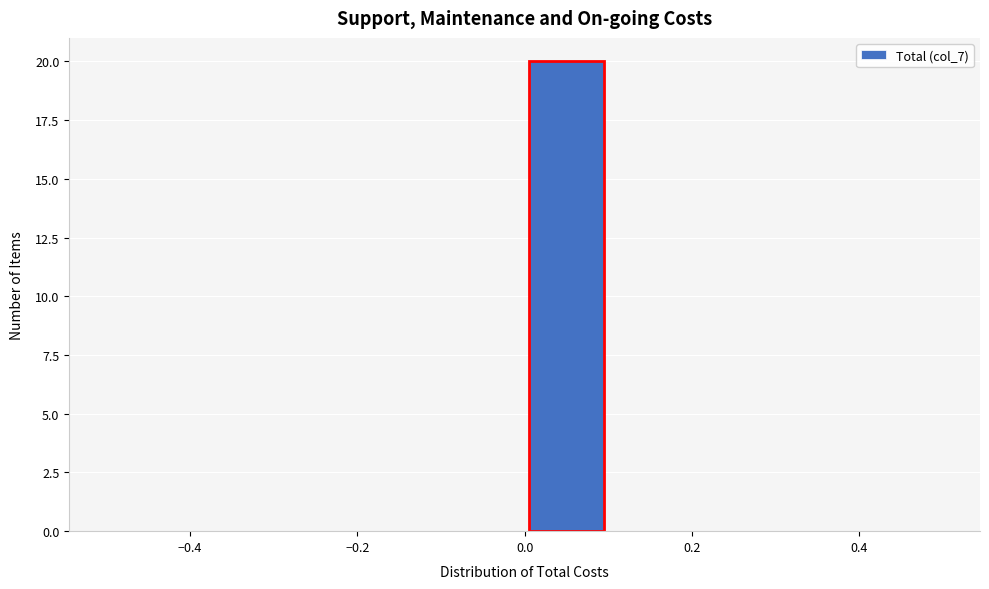

How tall is the bar that spans 0.0 to 0.1 on the x-axis? The values are not printed on the chart, so give them approximately, as read against the axis.

20